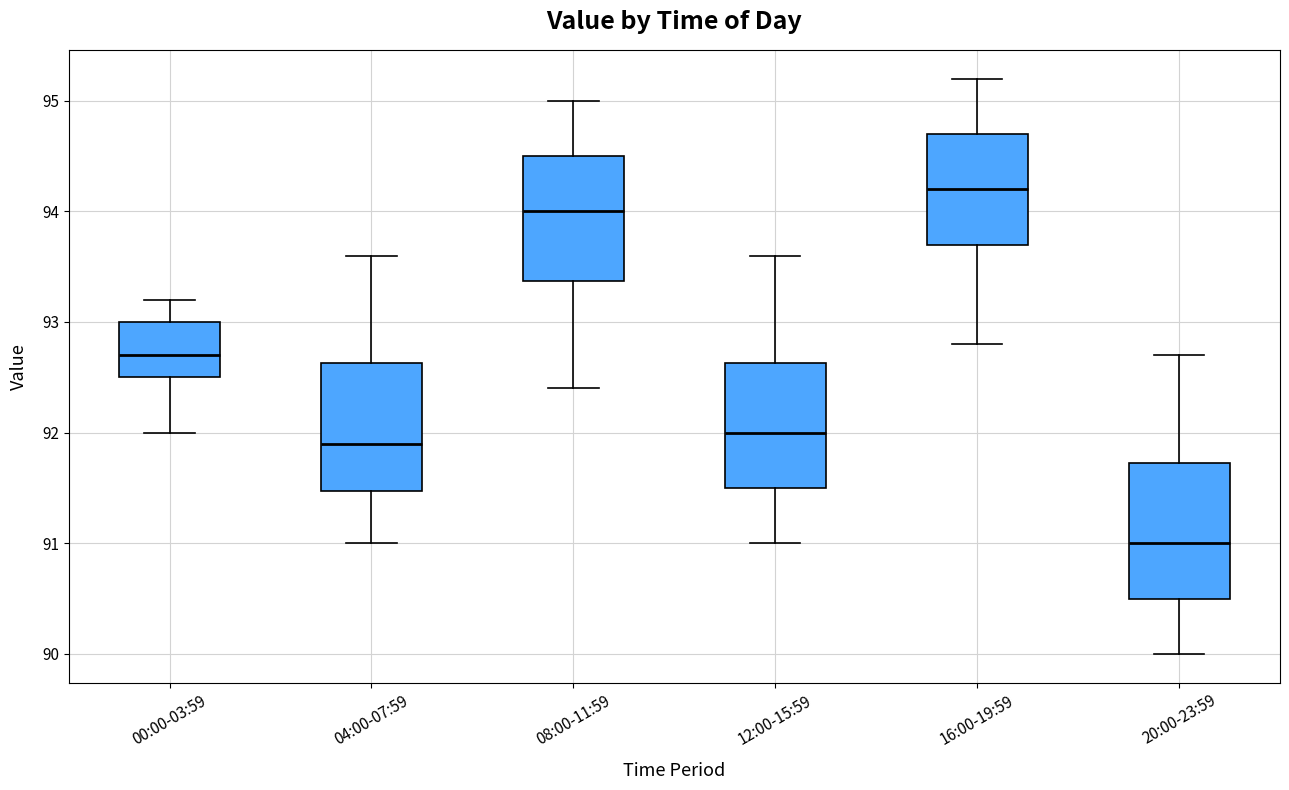

Which box's median line is the highest?

16:00-19:59